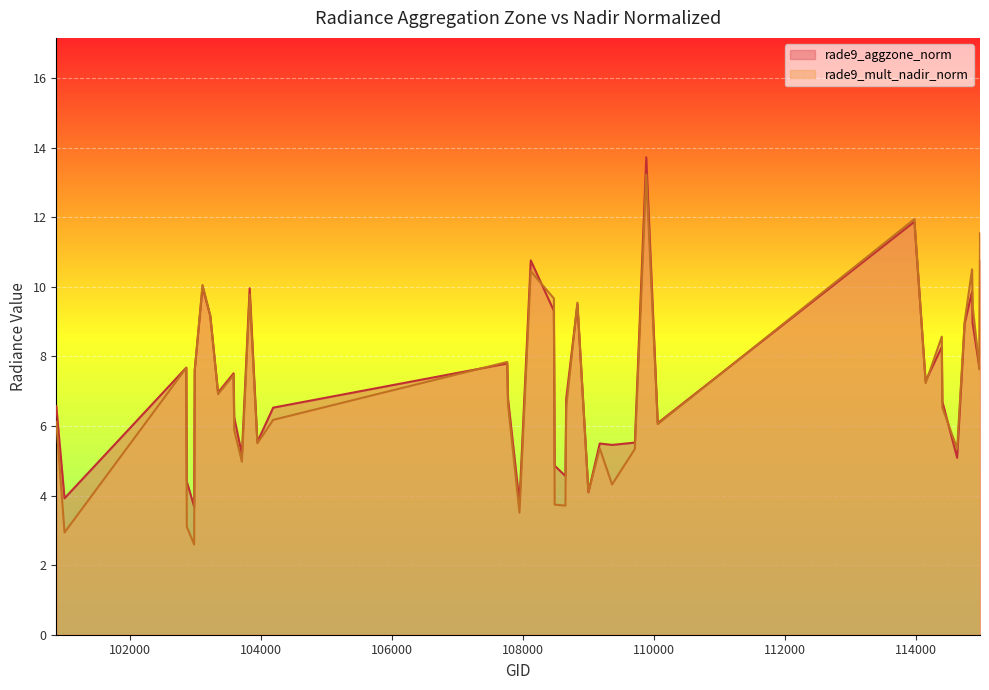

At which category does rade9_mult_nadir_norm reach its first local peak?

102864